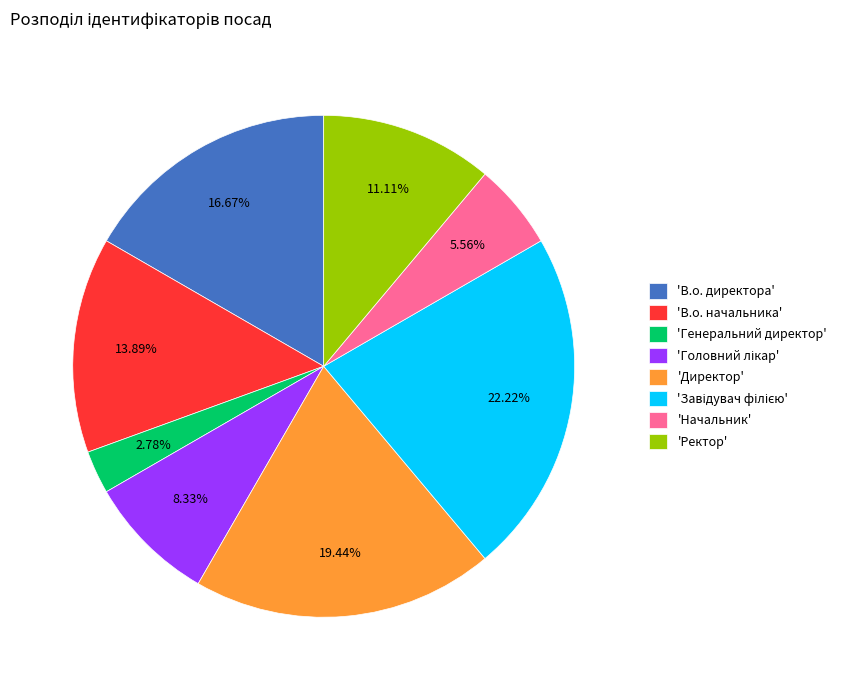

Does 'Генеральний директор' represent more than half of the total?

No